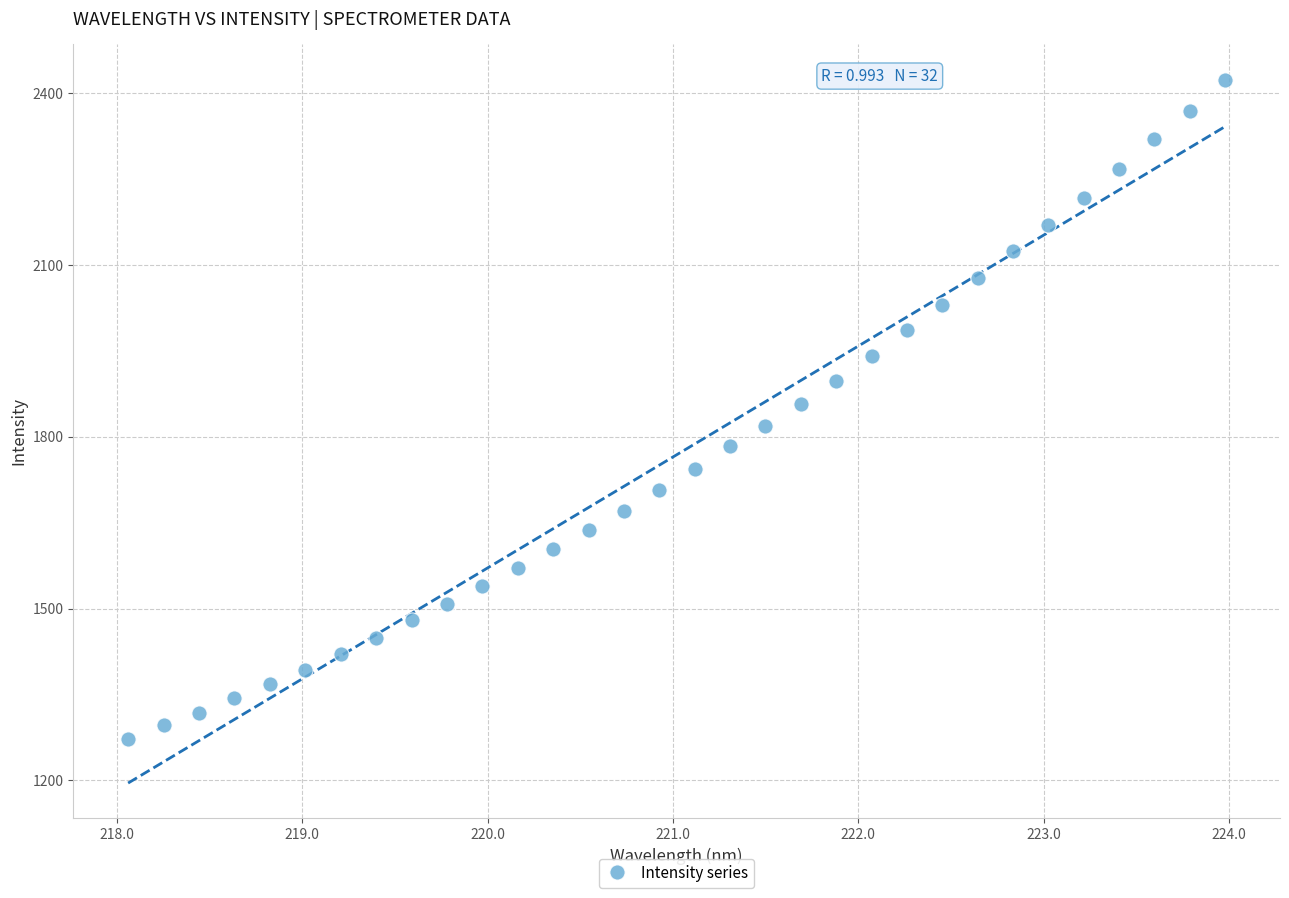

What is the range of X values (max minus min)?

5.9